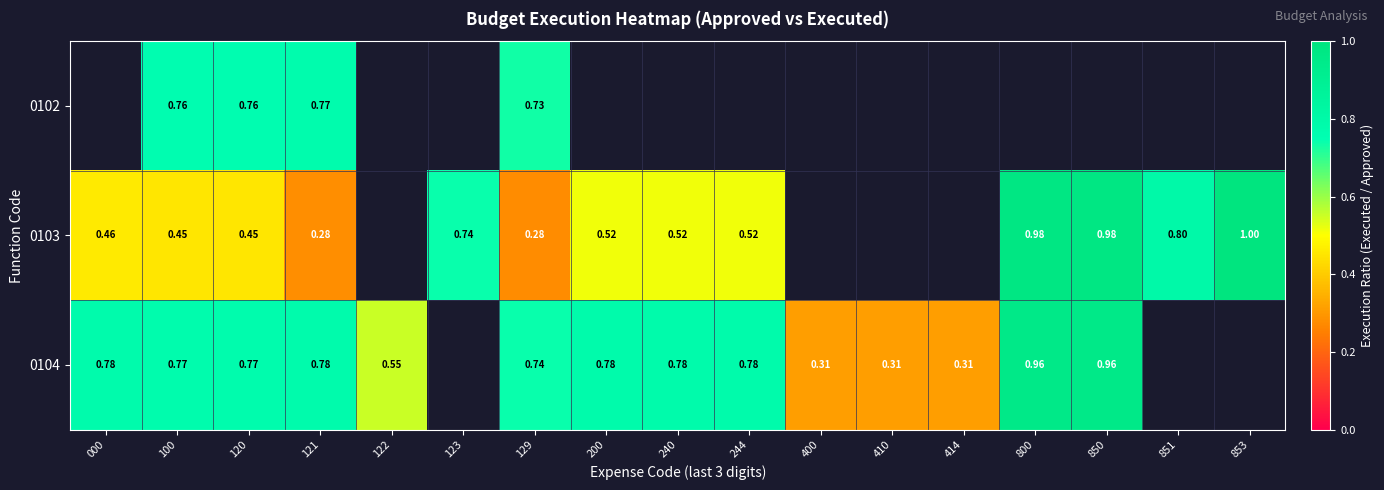

Is the value of 0104 at 414 greater than the value of 0103 at 000?

No